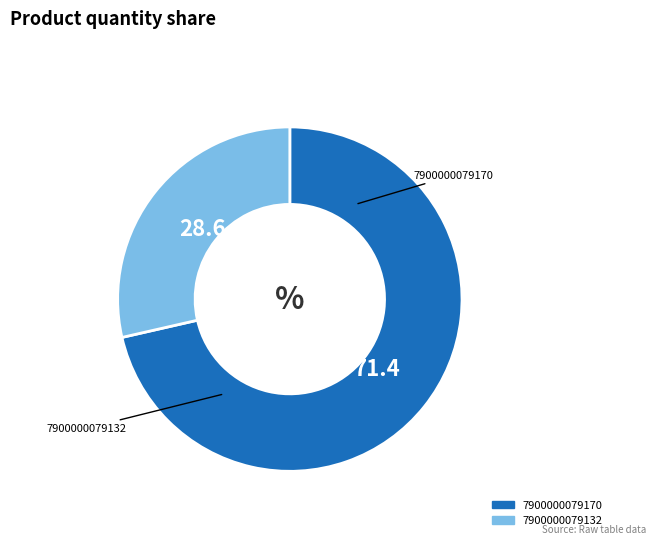

What is the largest slice in the pie chart?

7900000079170